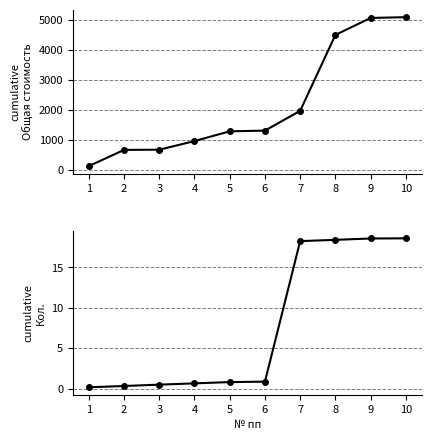

What is the value of the Общая стоимость Всего point at the 2nd from the left?

673.0